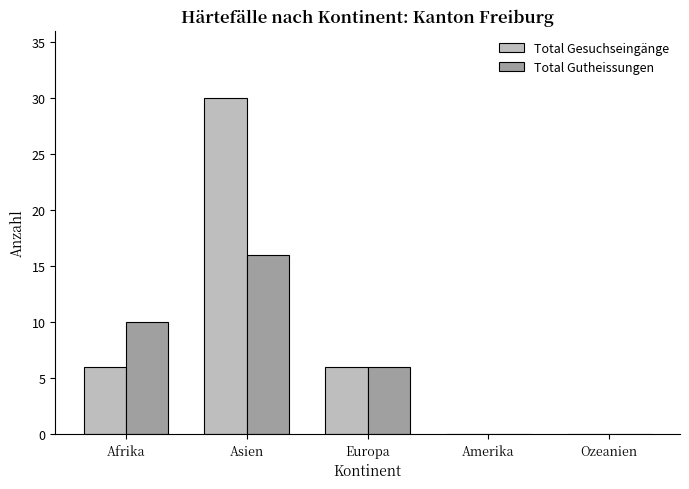

Are the bars grouped side by side (vs. stacked)?

Yes